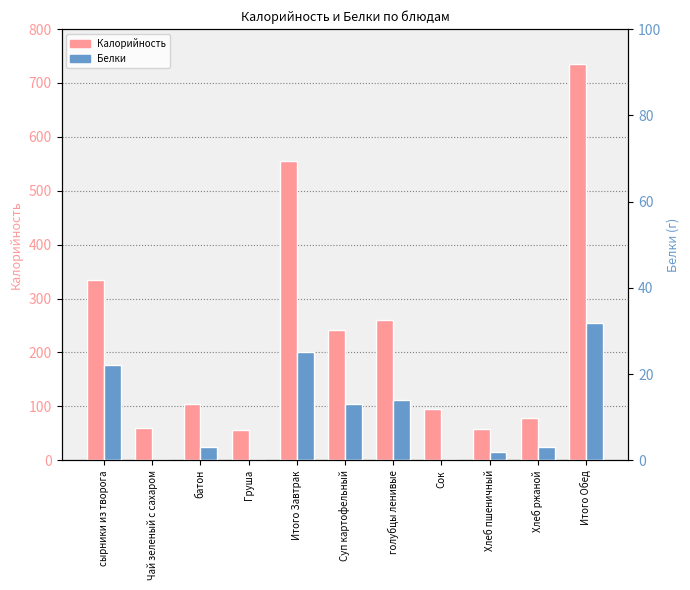

Where does the Калорийность series first go above 105?

сырники из творога